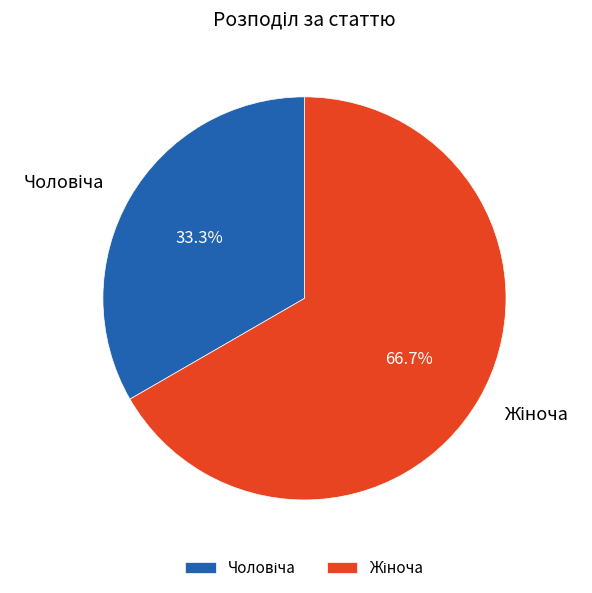

Is there a majority slice in this chart?

Yes